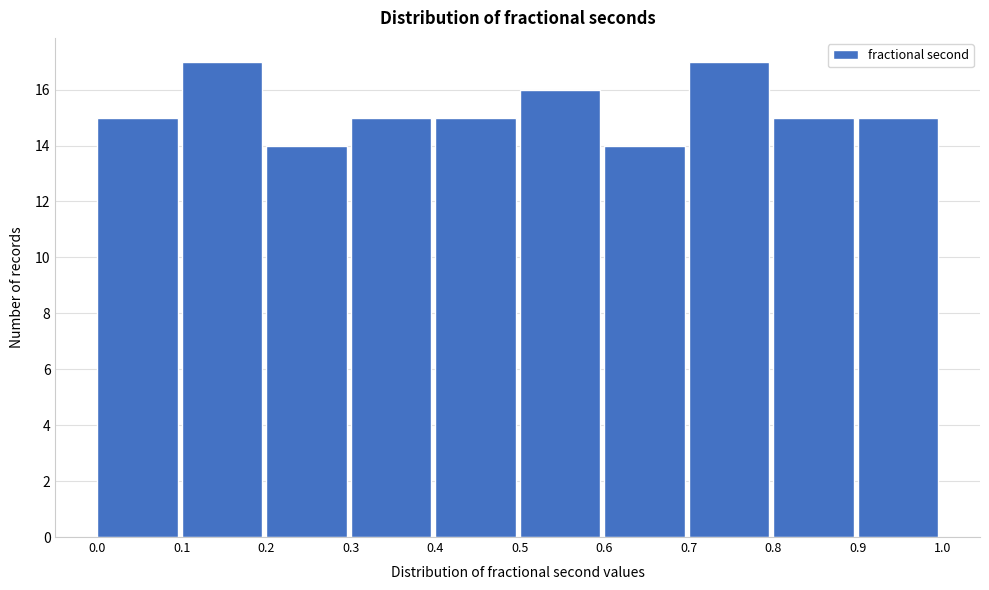

Reading left to right, transcribe this chart: for each bar, give the range it covers on the x-axis and its height. The values are not printed on the chart, so give them approximately, as read against the axis.

0.0 to 0.1: 15
0.1 to 0.2: 17
0.2 to 0.3: 14
0.3 to 0.4: 15
0.4 to 0.5: 15
0.5 to 0.6: 16
0.6 to 0.7: 14
0.7 to 0.8: 17
0.8 to 0.9: 15
0.9 to 1.0: 15